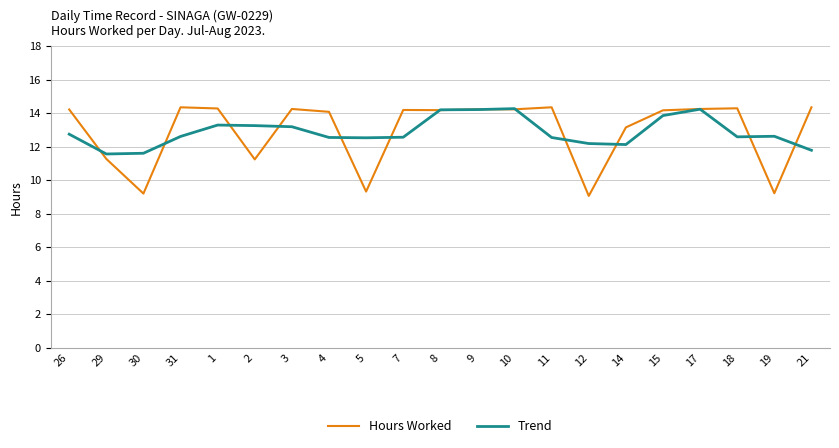

What is the smallest value displayed?

9.1